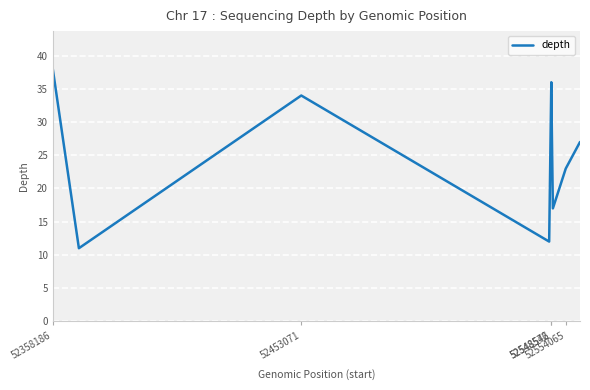

Reading left to right, what are all the values shown in this chart?

38	11	34	12	36	34	34	17	23	27